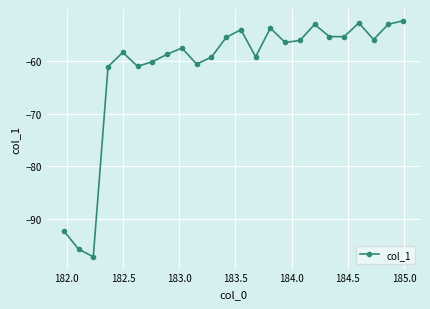

What is the average value?

-61.4